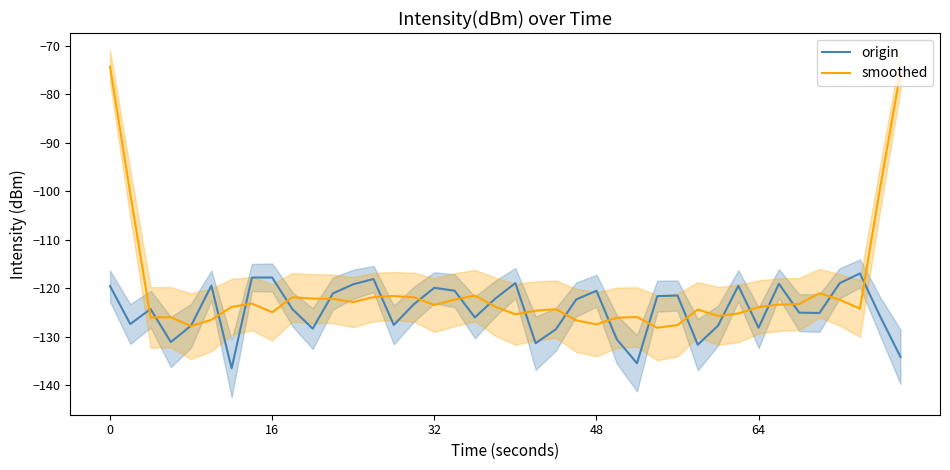

Read the smoothed value at 16.

-125.0